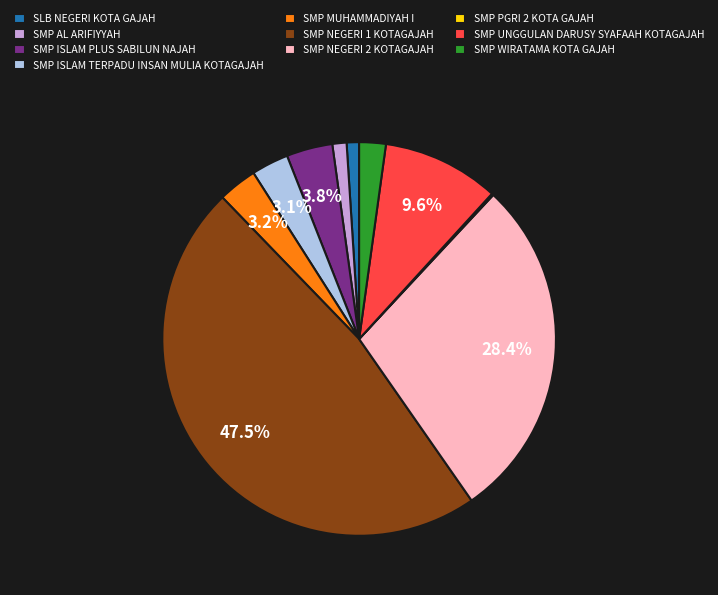

Is there any slice that represents more than half of the pie?

No